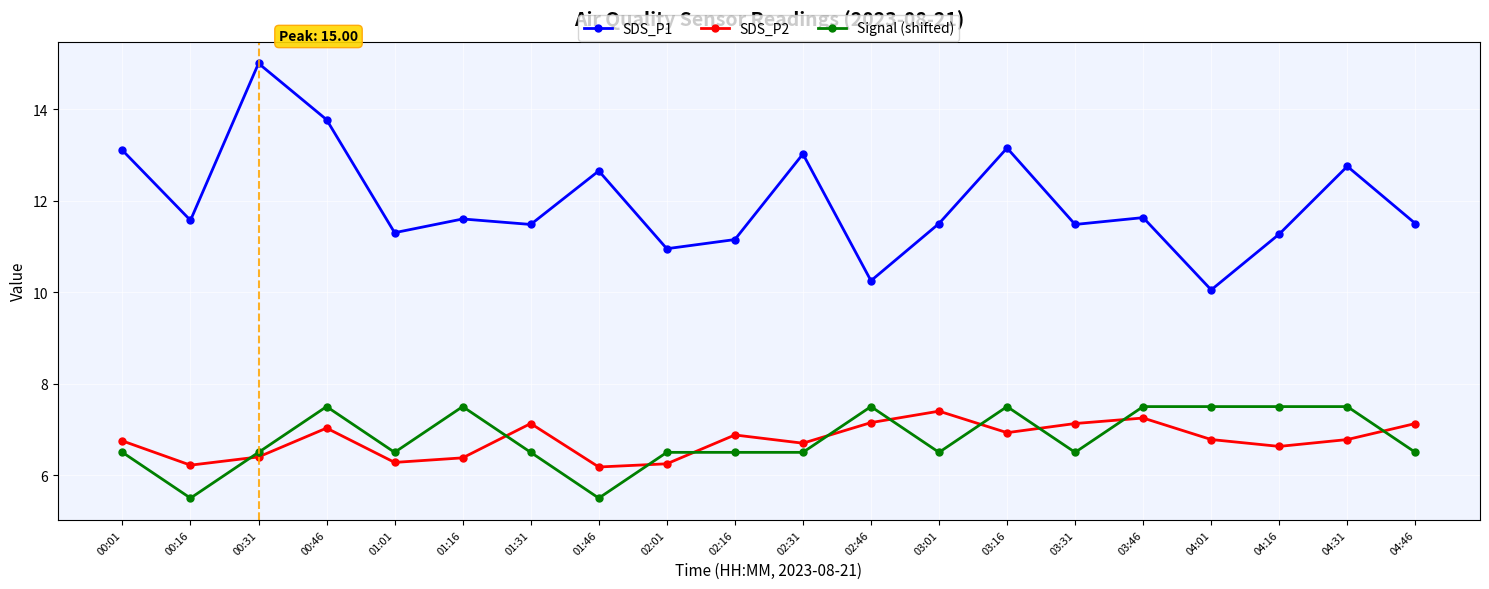

At which category does SDS_P1 reach its first local peak?

00:31